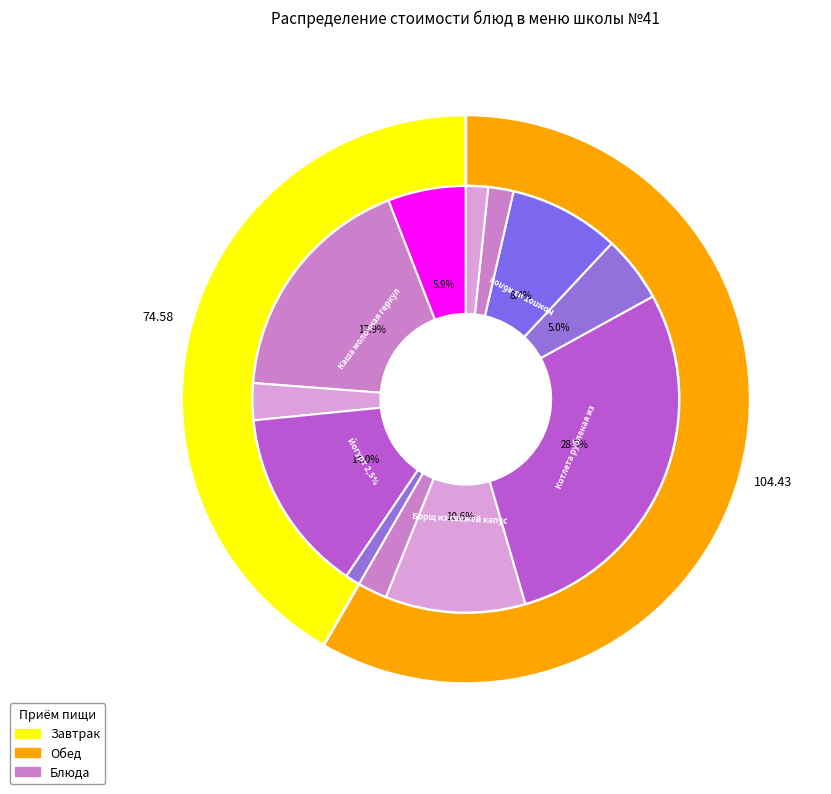

To the nearest percent, what is the difference between the Хлеб пшеничный (обед) and Йогурт 2,5% slice percentages?

12%